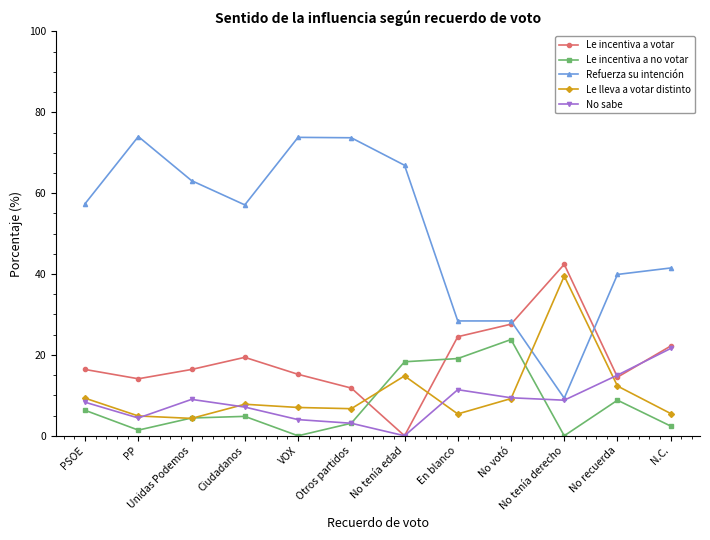

Is the value of Le incentiva a votar at No tenía edad greater than the value of Le incentiva a no votar at En blanco?

No